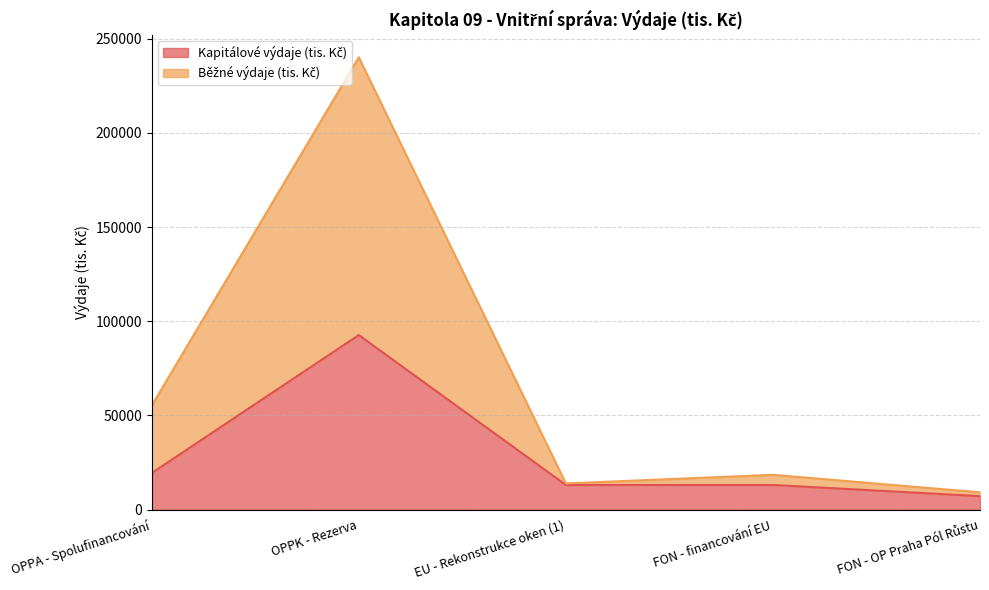

What is the sum of all Kapitálové výdaje (tis. Kč) values?

145485.9